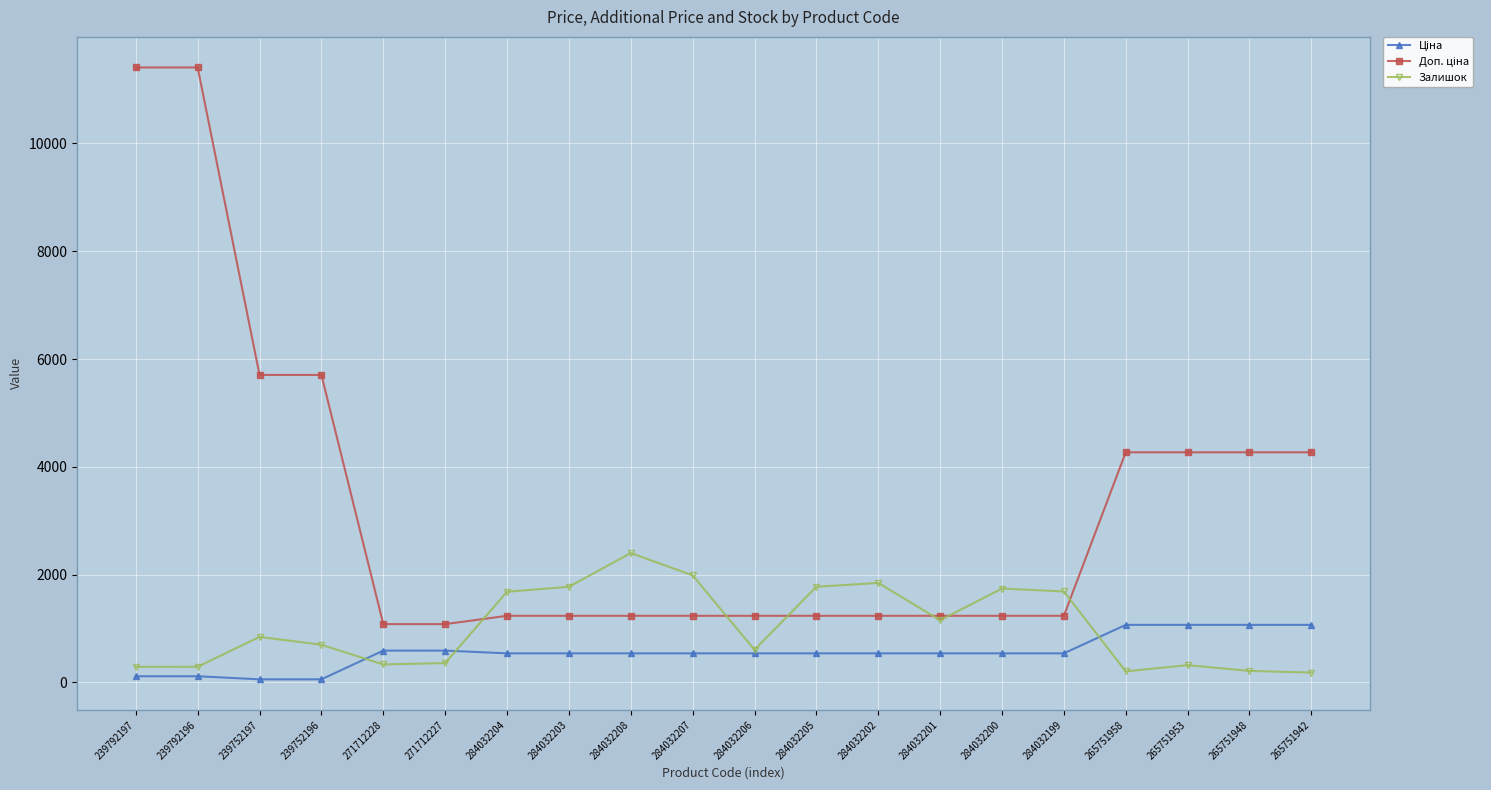

What is the spread (max minus min) of values at 284032199?

1148.0